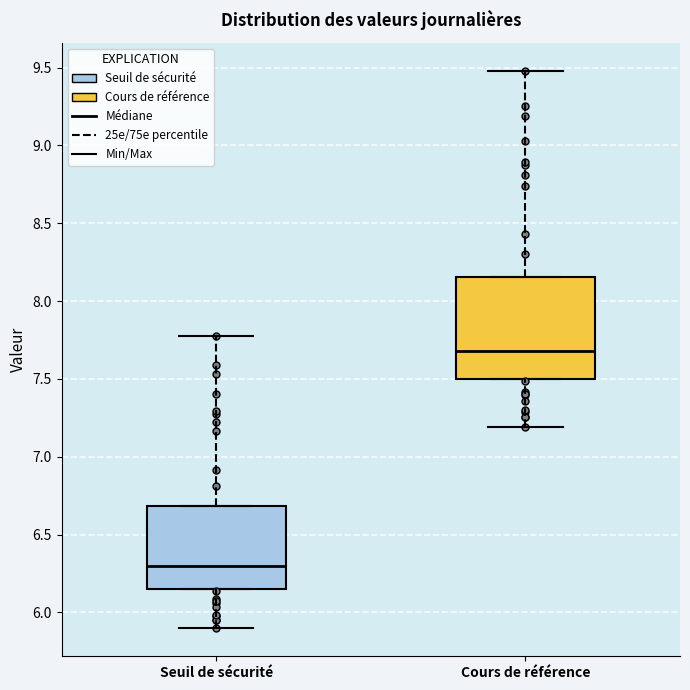

Which box is the tallest, from its lower edge to its upper edge?

Cours de référence